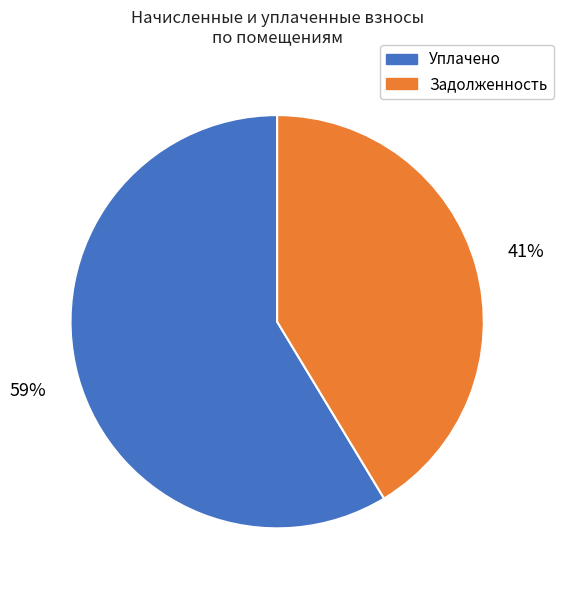

Is there any slice that represents more than half of the pie?

Yes